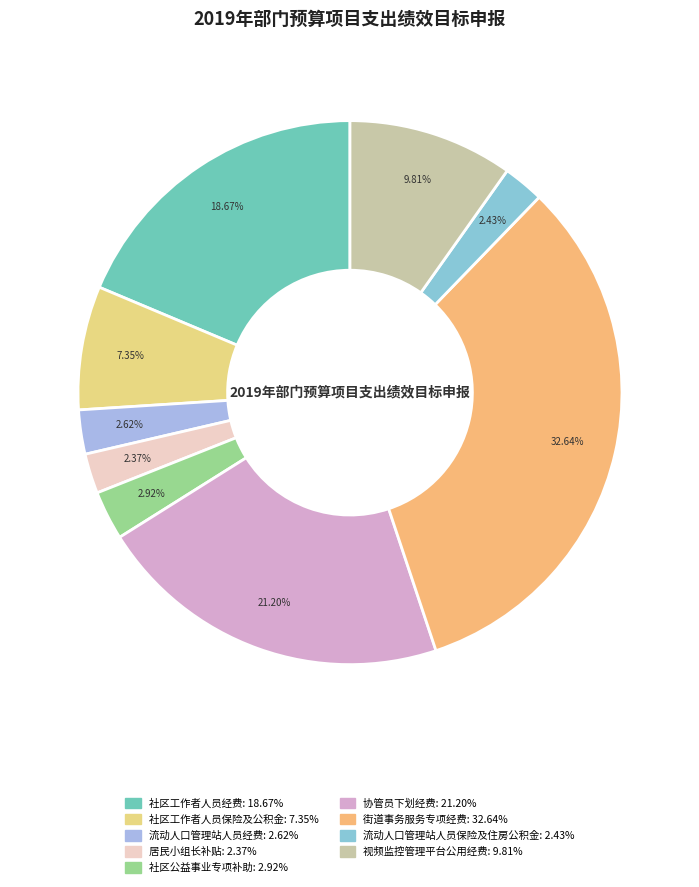

Is there any slice that represents more than half of the pie?

No